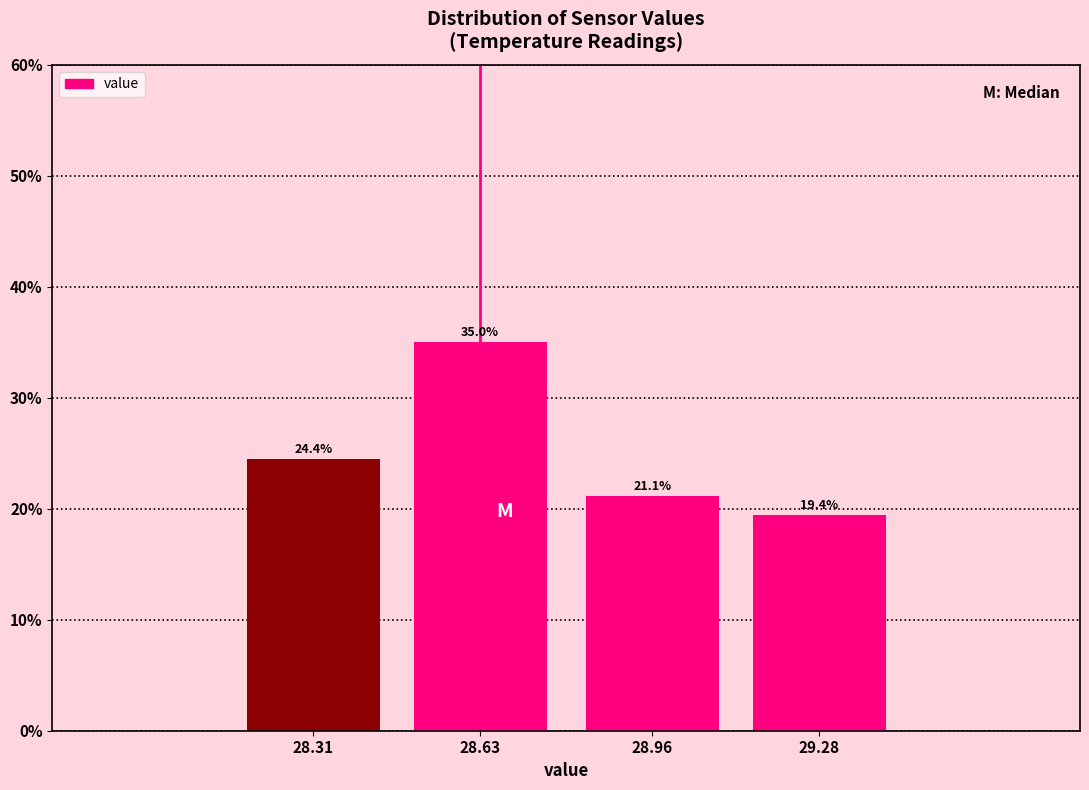

Reading right to left, extract all data points from this chart.

19.4	21.1	35.0	24.4